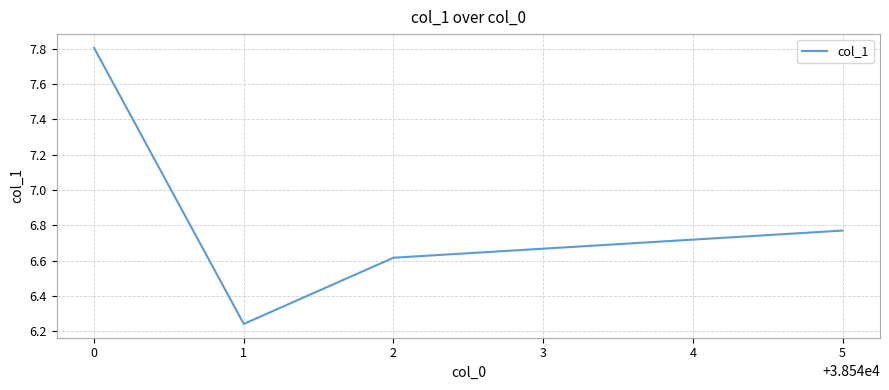

Is it true that the value at 1 is 1.6?

False